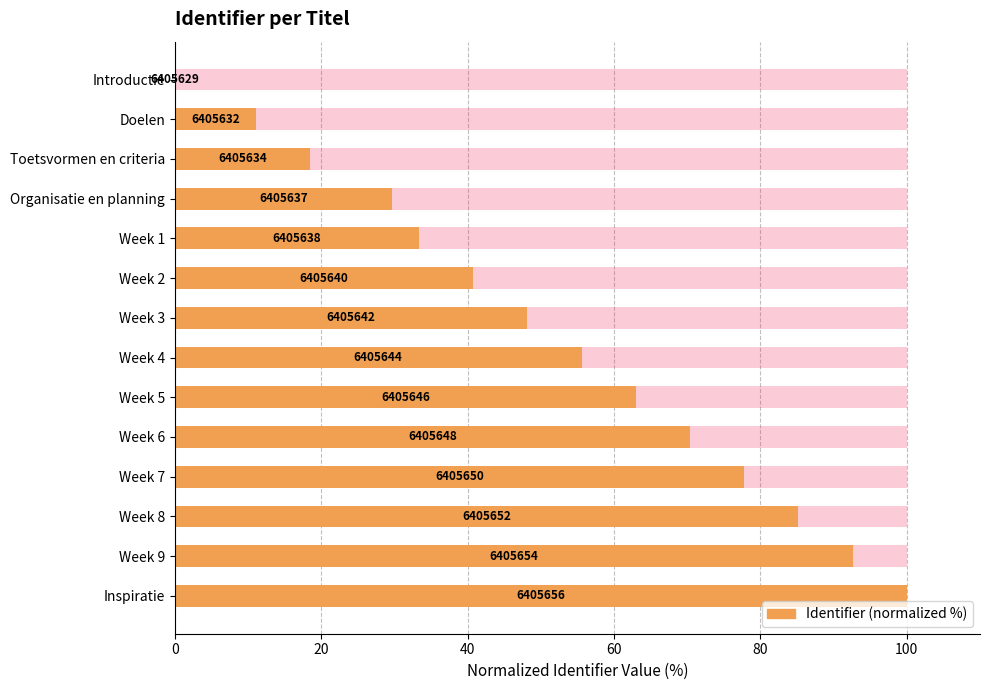

What is the difference between the maximum and minimum values?

100.0